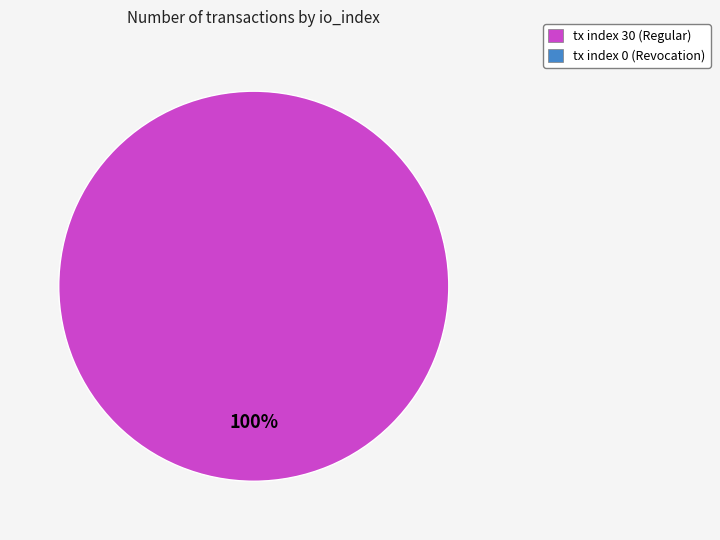

Count the number of slices in the pie.

1